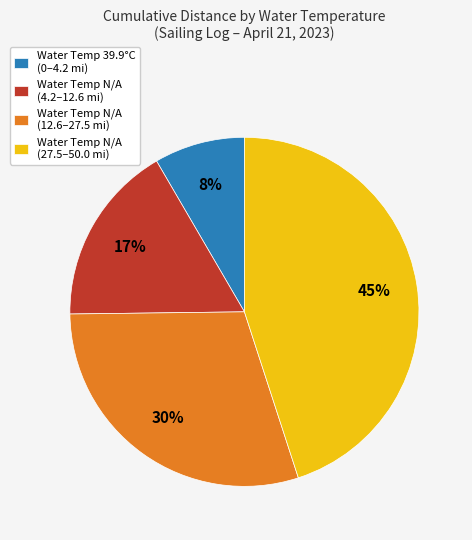

To the nearest percent, what percentage of the pie is Water Temp N/A (4.2–12.6 mi)?

17%